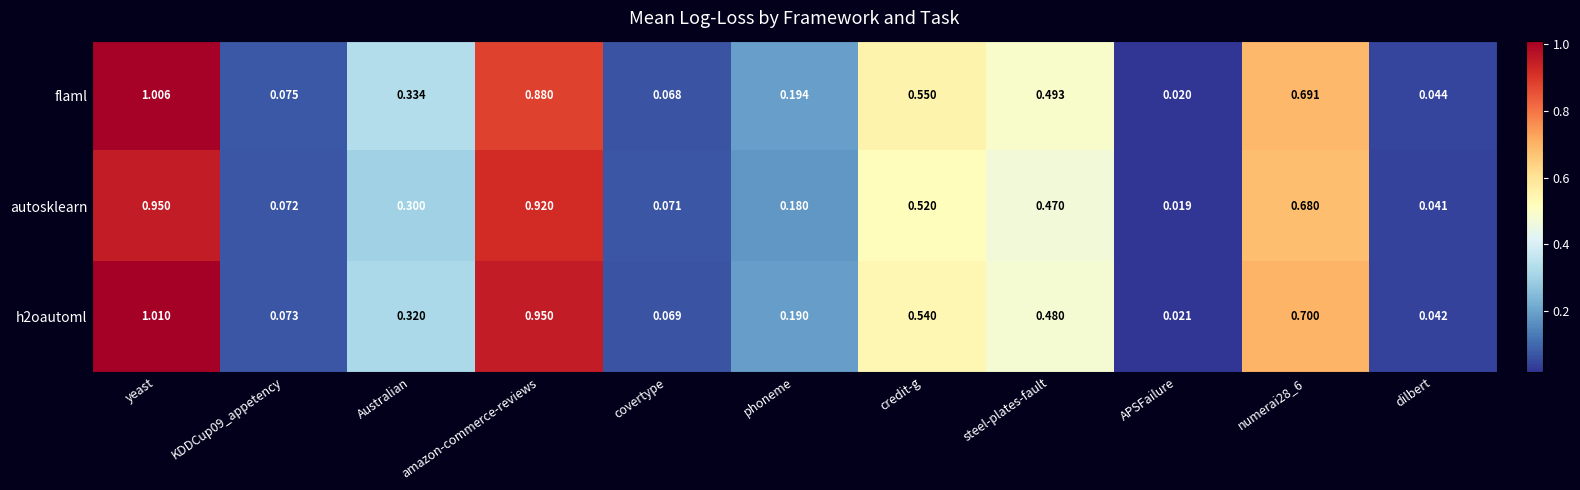

At which category does the chart reach its minimum across all series?

APSFailure